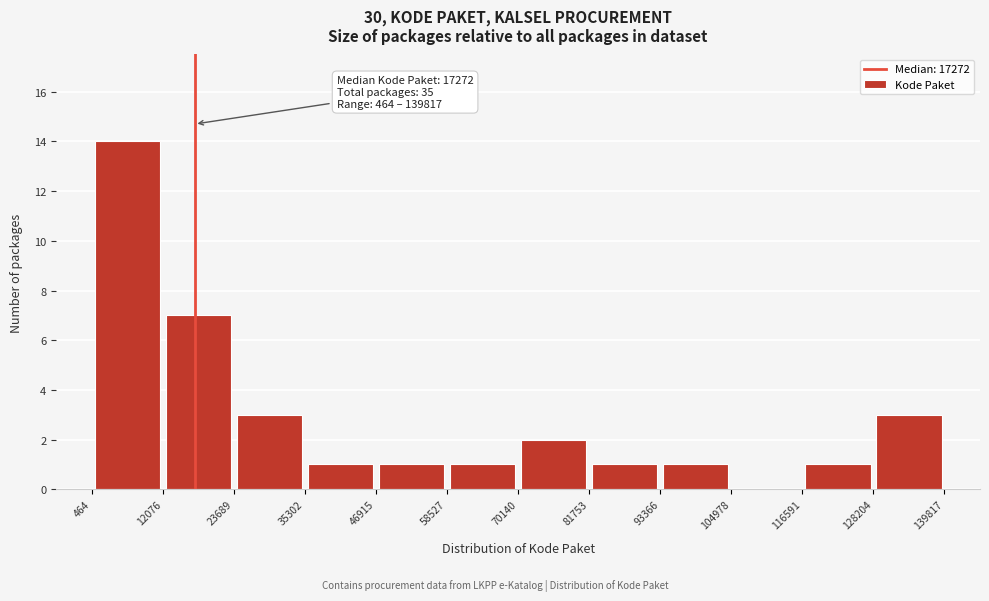

Which range on the x-axis has the tallest bar?

464 to 12076